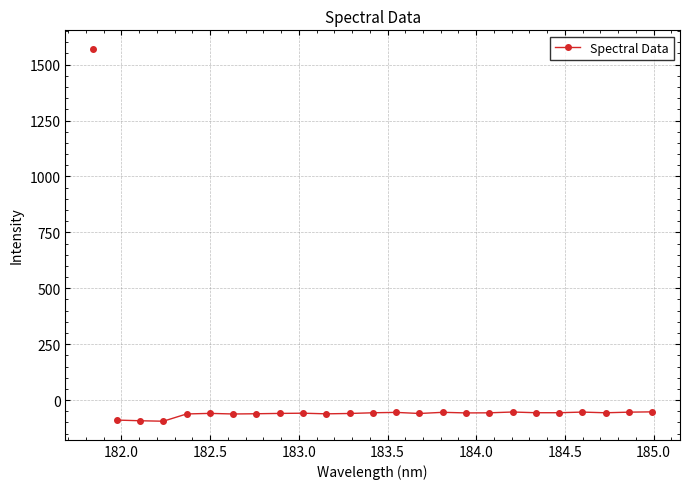

What is the difference between the second highest and second lowest values?

39.0